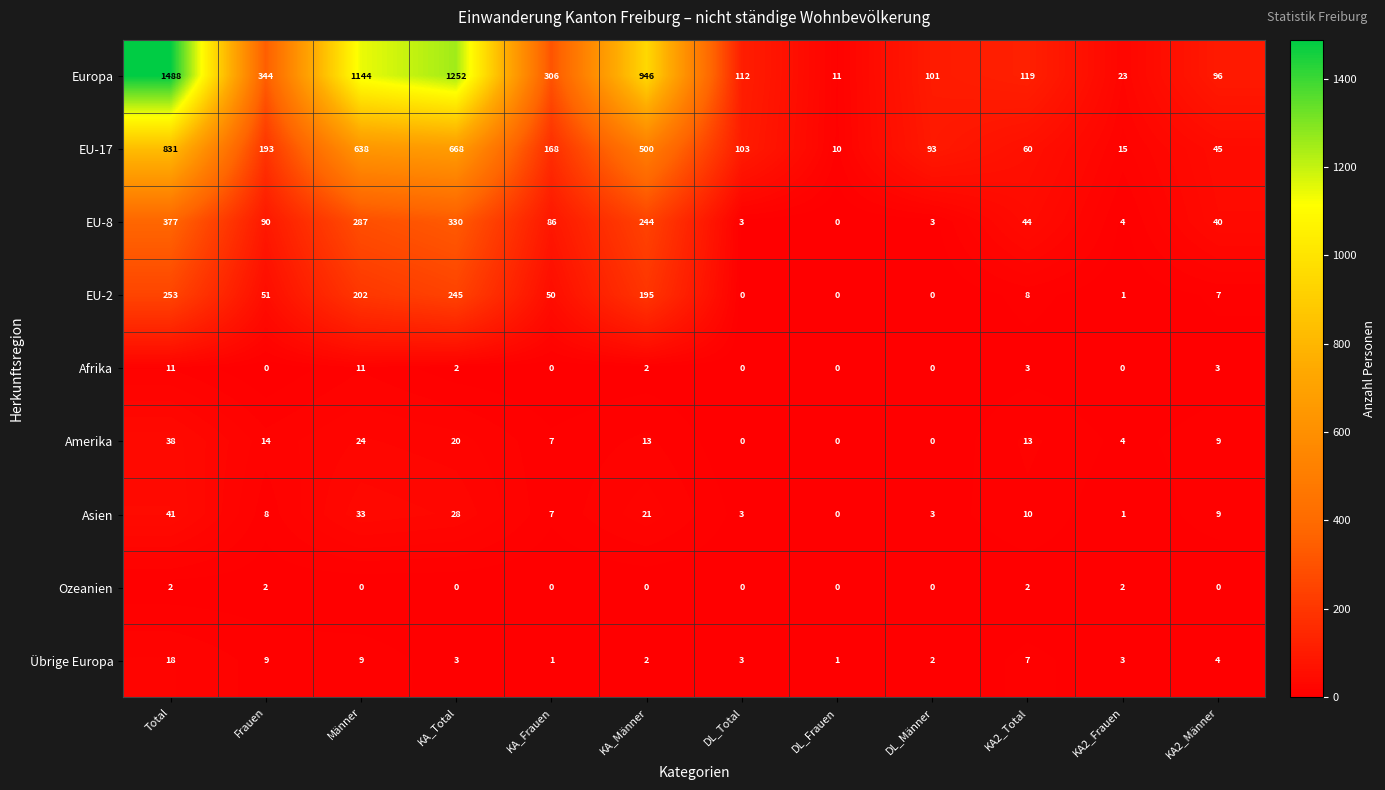

True or false: Übrige Europa has a value of 6 at KA2_Männer.

False